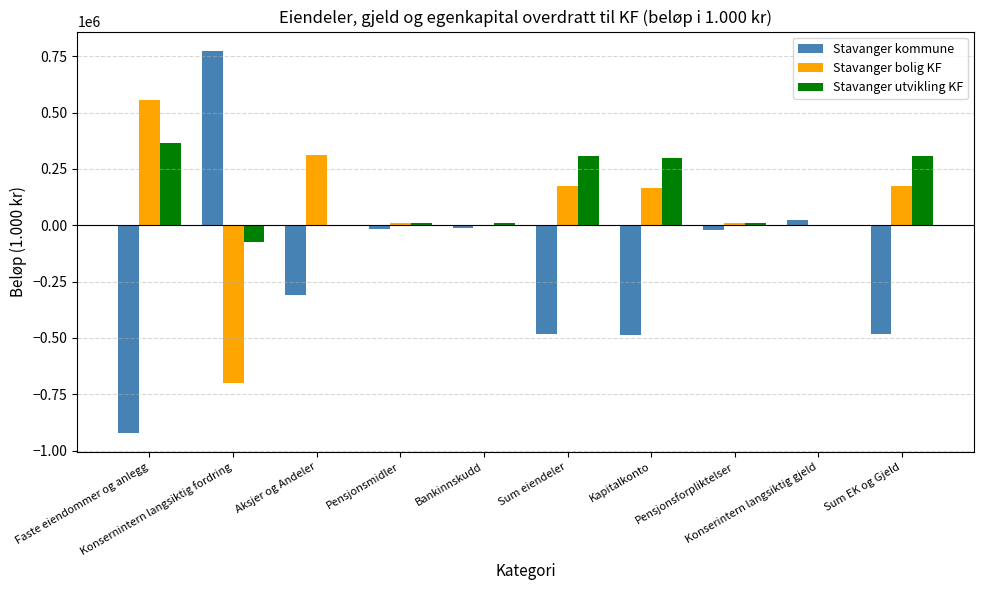

What is the sum of all Stavanger utvikling KF values?

1234557.1